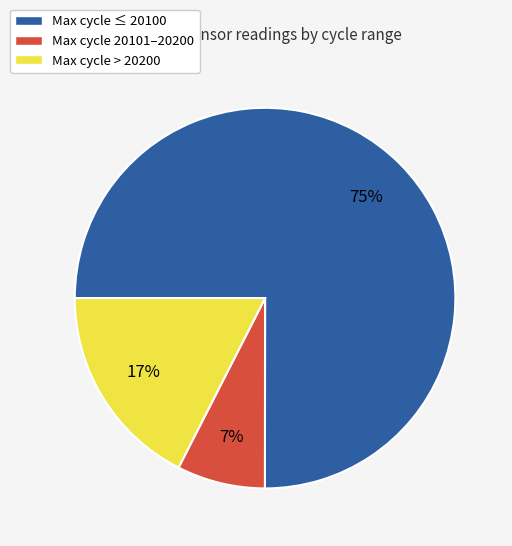

How many slices are in this pie chart?

3